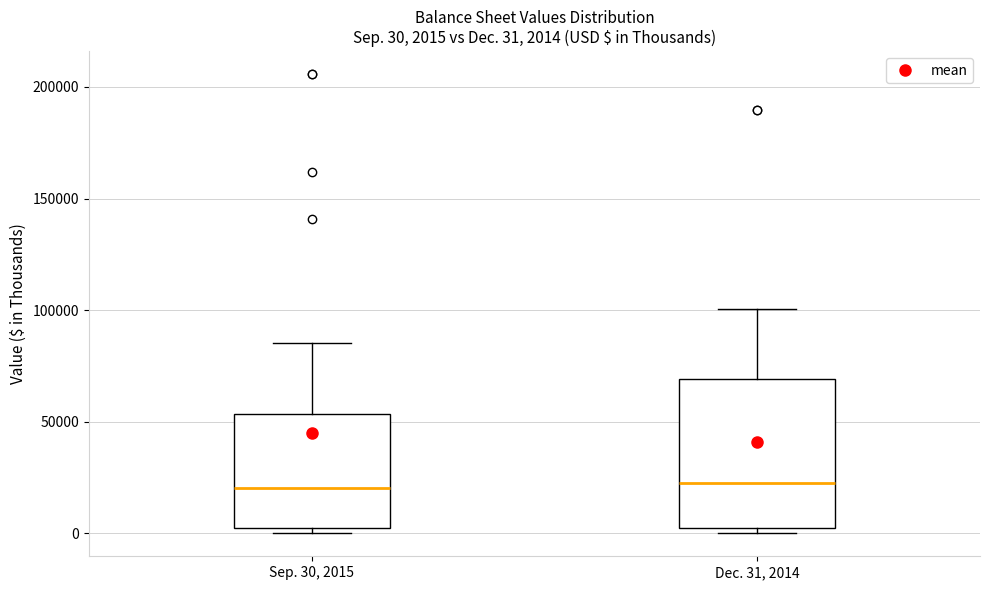

Which box is the tallest, from its lower edge to its upper edge?

Dec. 31, 2014